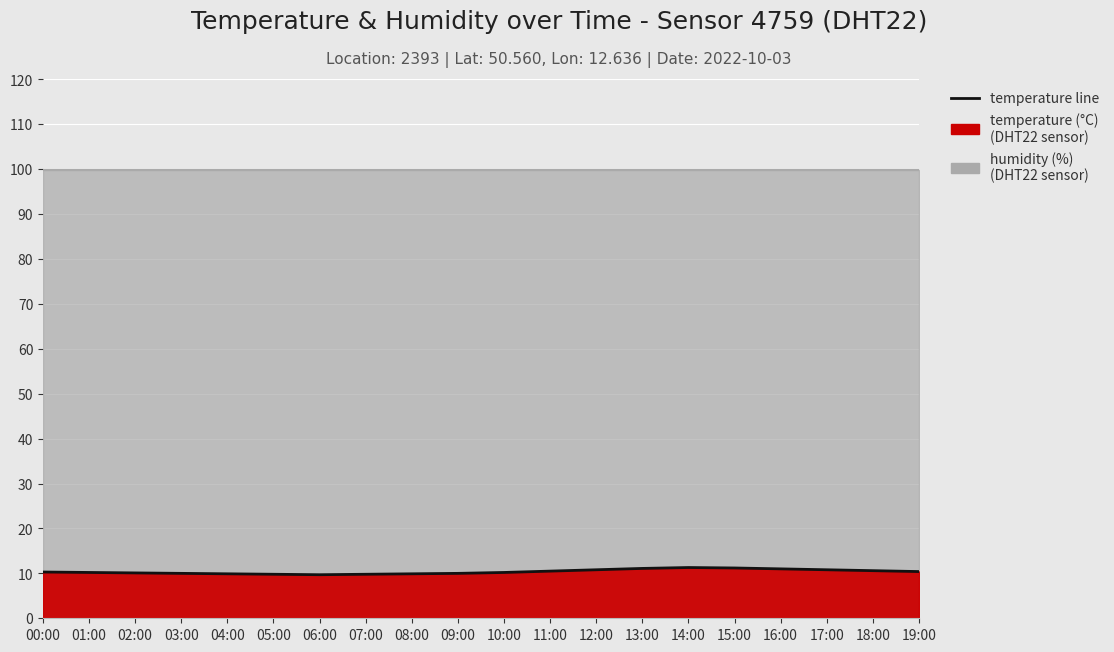

Between 08:00 and 05:00, which is larger?

08:00